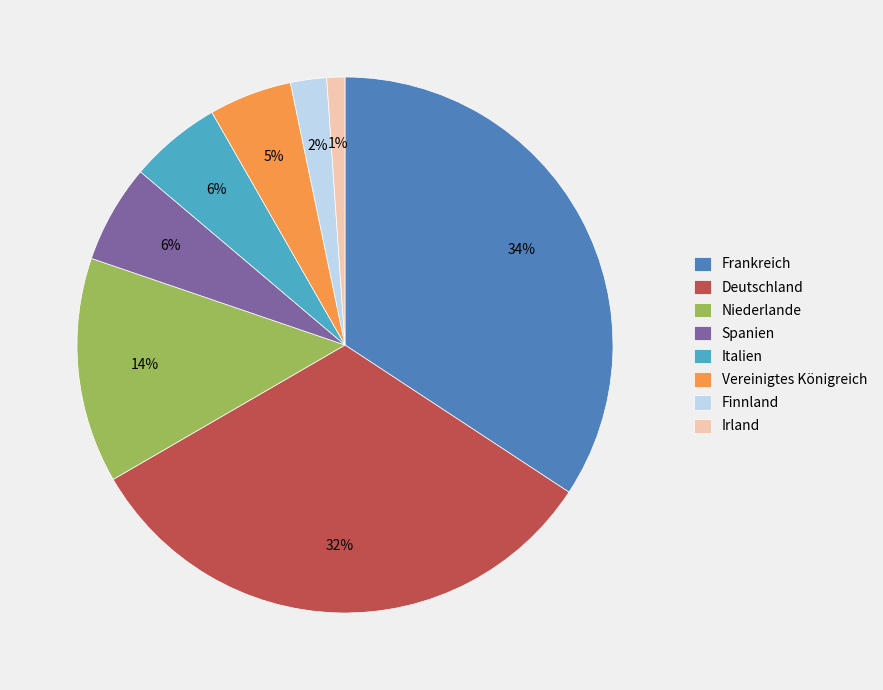

Is the sum of Finnland and Italien greater than half?

No